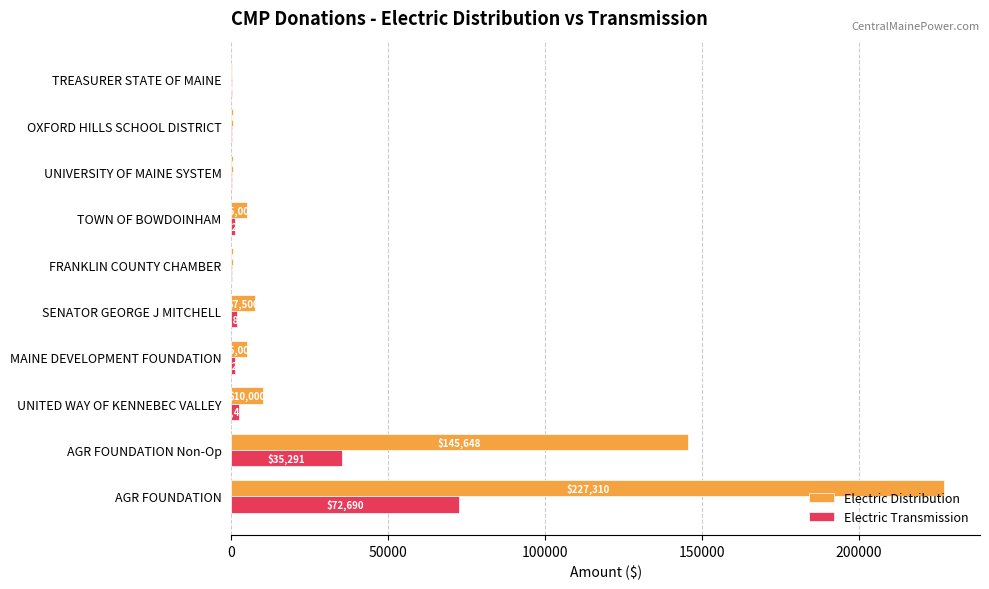

Is the value of Electric Distribution at AGR FOUNDATION Non-Op greater than the value of Electric Transmission at MAINE DEVELOPMENT FOUNDATION?

Yes